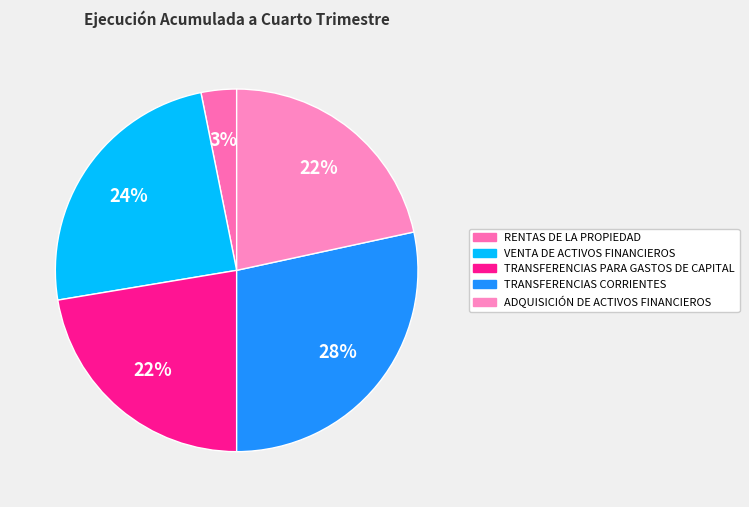

Does TRANSFERENCIAS PARA GASTOS DE CAPITAL account for over 50% of the chart?

No